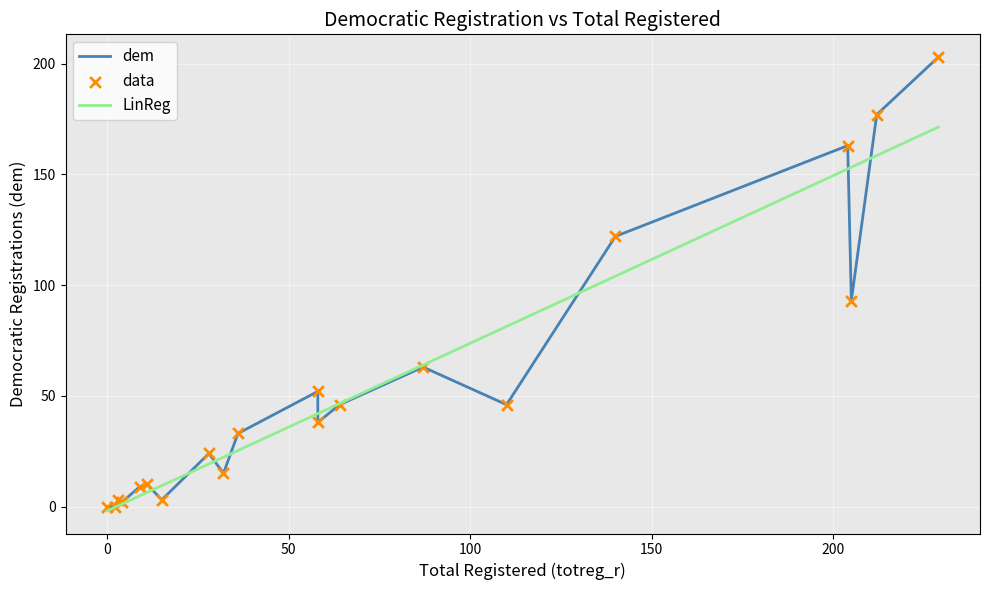

What are all the series names shown in the legend?

dem, LinReg, data